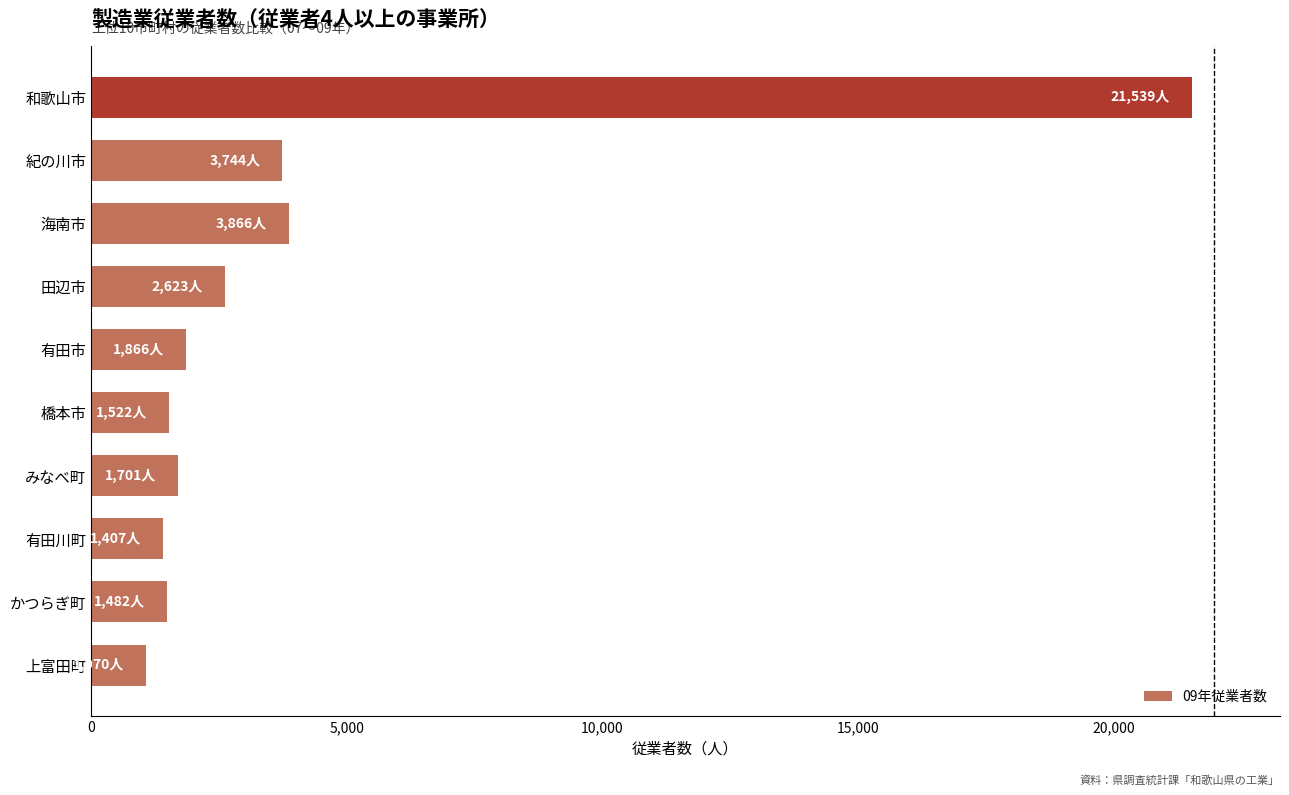

What is the difference between the second highest and second lowest values?

2459